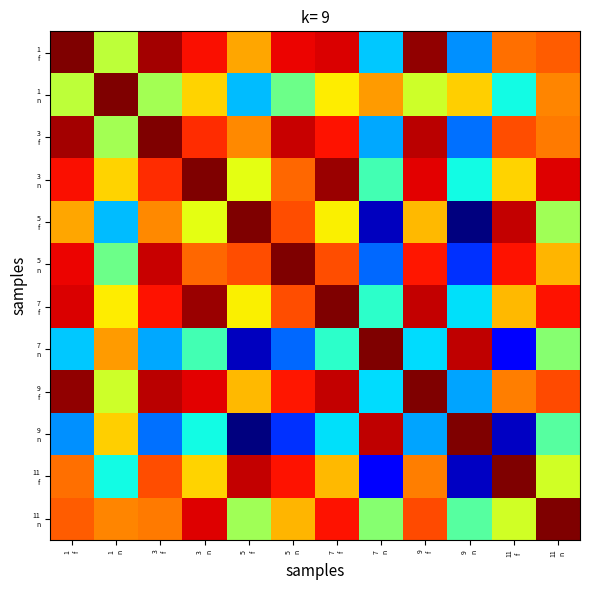

Which has a higher value, 7
f or 9
n?

7
f